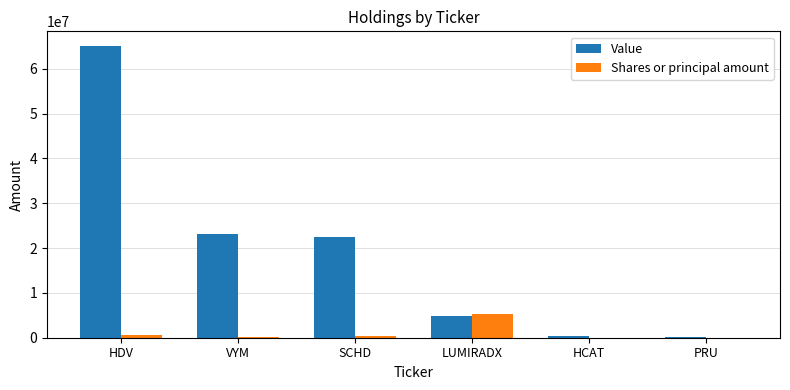

What are all the series names shown in the legend?

Value, Shares or principal amount